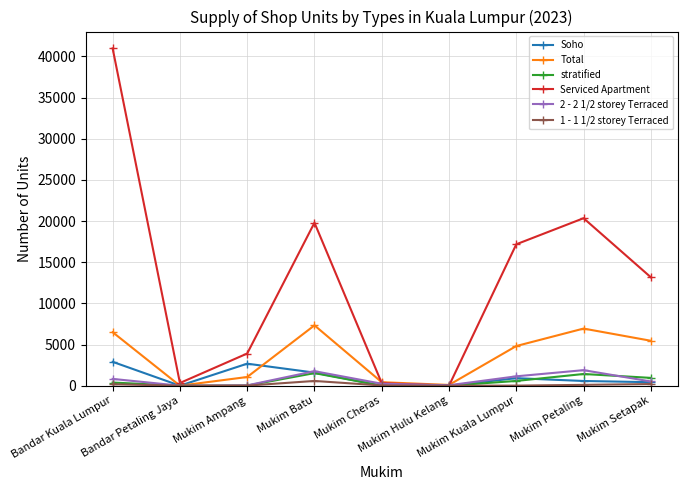

The stratified series shows 0 at Mukim Cheras. True or false?

True